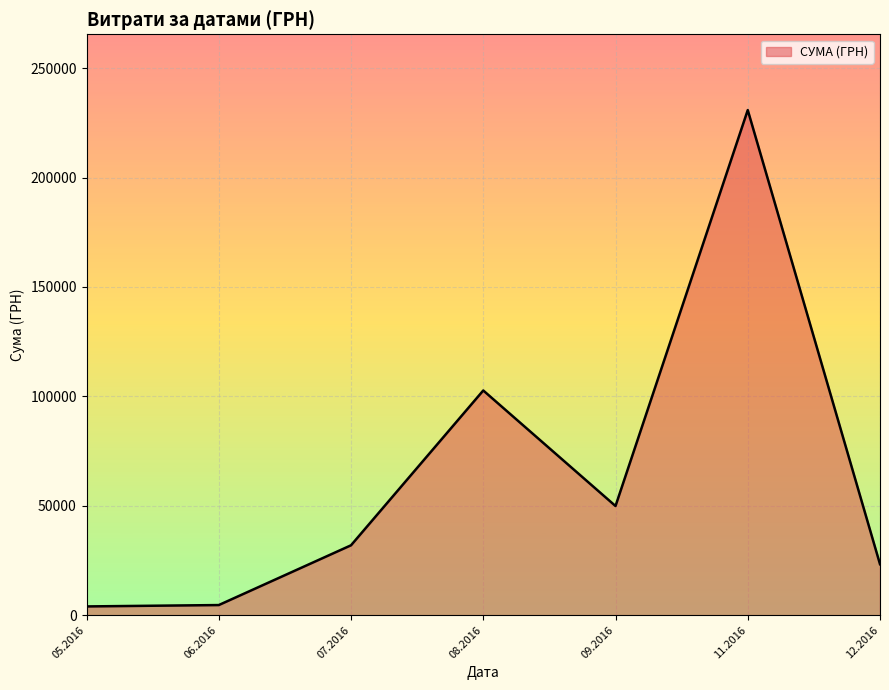

What is the greatest value displayed?

230842.2